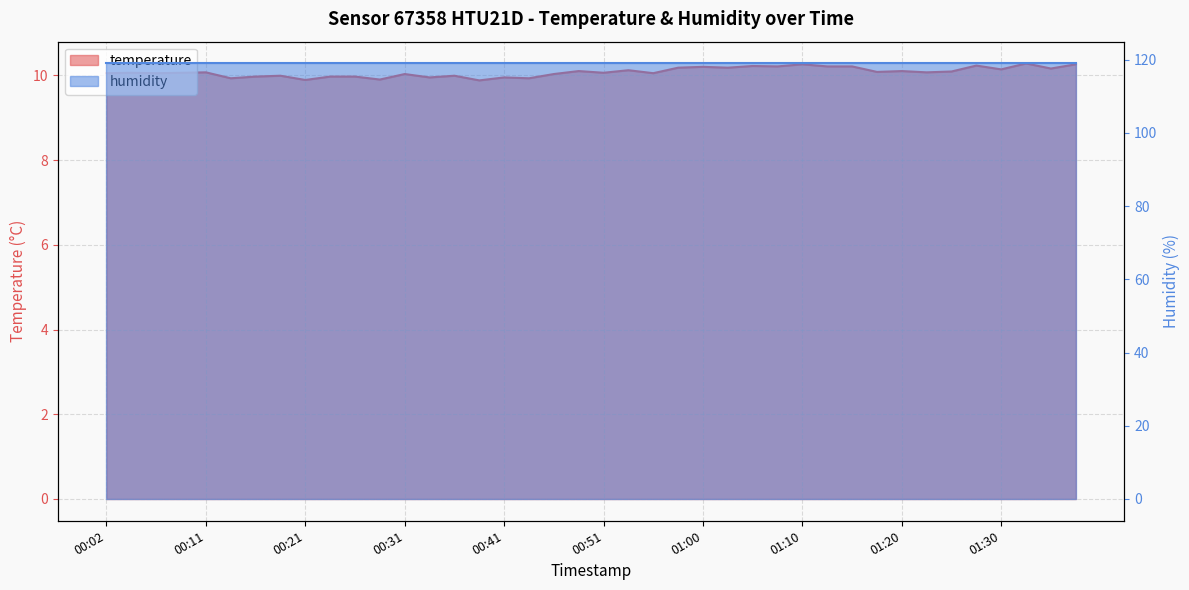

Reading right to left, list all the values displayed in this chart.

01:37=10.3	01:35=10.2	01:32=10.3	01:30=10.1	01:27=10.2	01:25=10.1	01:22=10.1	01:20=10.1	01:18=10.1	01:15=10.2	01:13=10.2	01:10=10.3	01:08=10.2	01:05=10.2	01:03=10.2	01:00=10.2	00:58=10.2	00:55=10.1	00:53=10.1	00:51=10.1	00:48=10.1	00:46=10.0	00:43=9.9	00:41=9.9	00:38=9.9	00:36=10.0	00:33=9.9	00:31=10.0	00:28=9.9	00:26=10.0	00:24=10.0	00:21=9.9	00:19=10.0	00:16=10.0	00:14=9.9	00:11=10.1	00:09=10.1	00:07=10.1	00:04=10.1	00:02=10.1